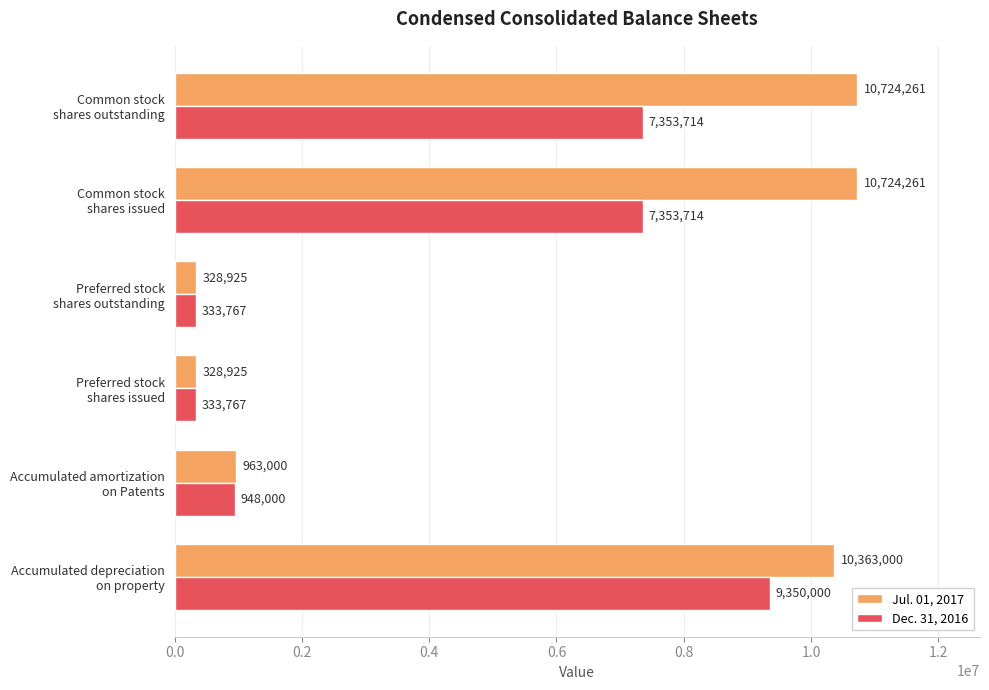

At how many categories does at least one series exceed 7407915?

3